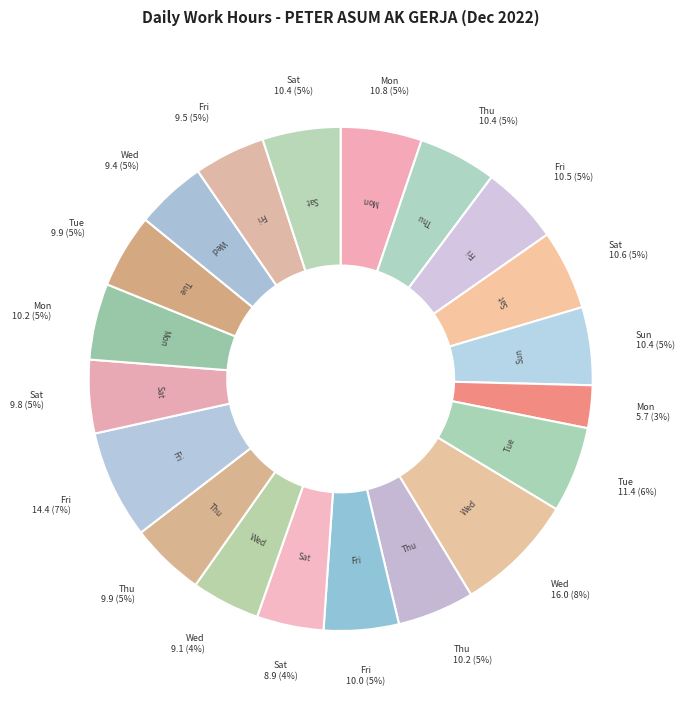

To the nearest percent, what is the average slice percentage?

5%